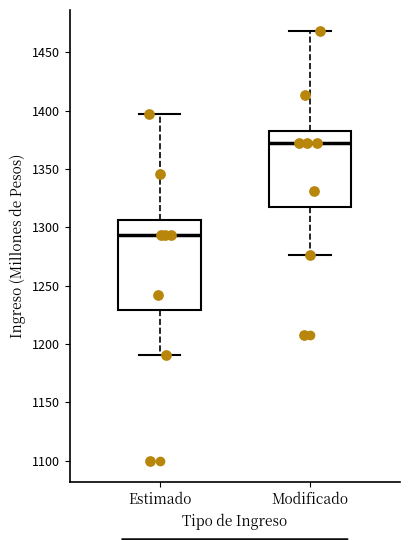

Which box has the highest median line?

Modificado